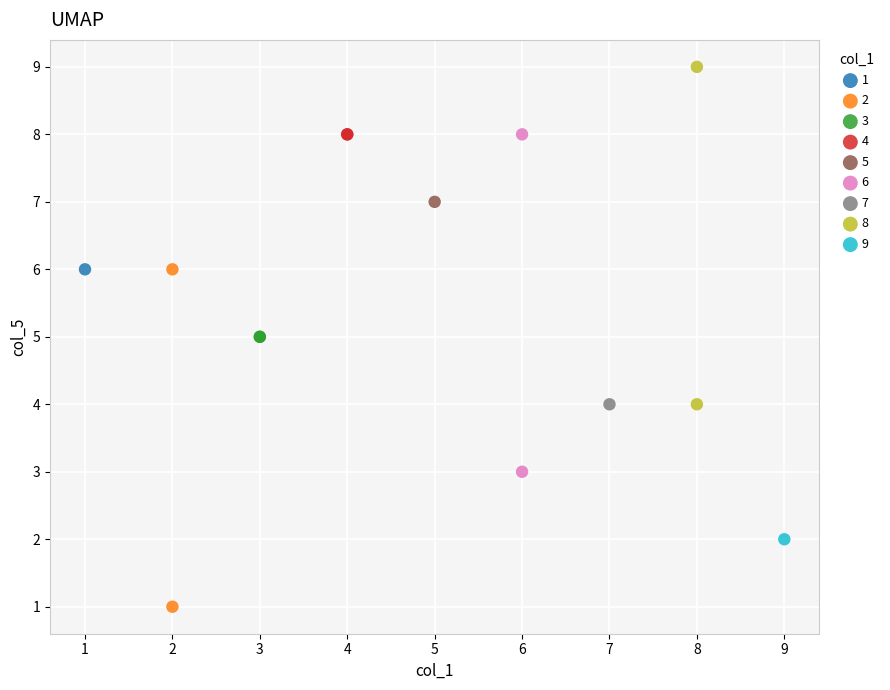

What are all the series names shown in the legend?

1, 2, 3, 4, 5, 6, 7, 8, 9